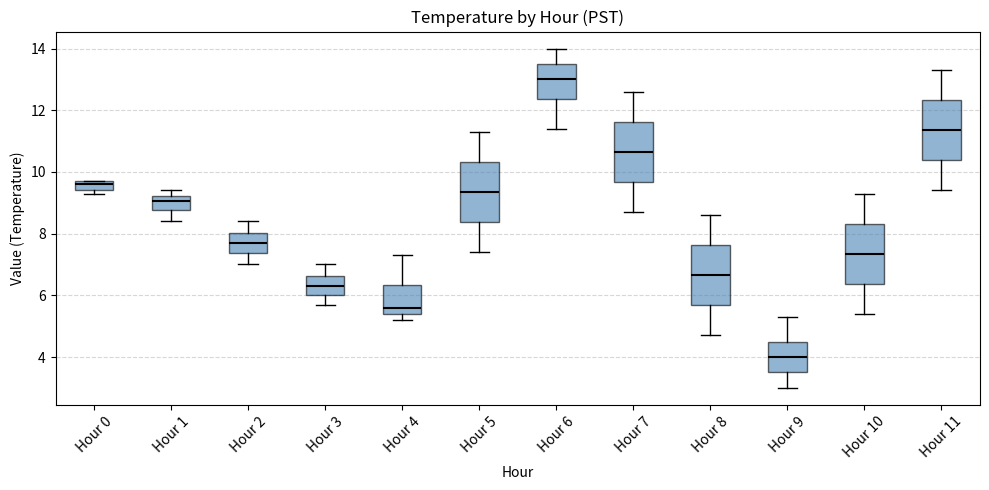

Where does the upper whisker of the box for Hour 9 end on the y-axis? The values are not printed on the chart, so give them approximately, as read against the axis.

5.4